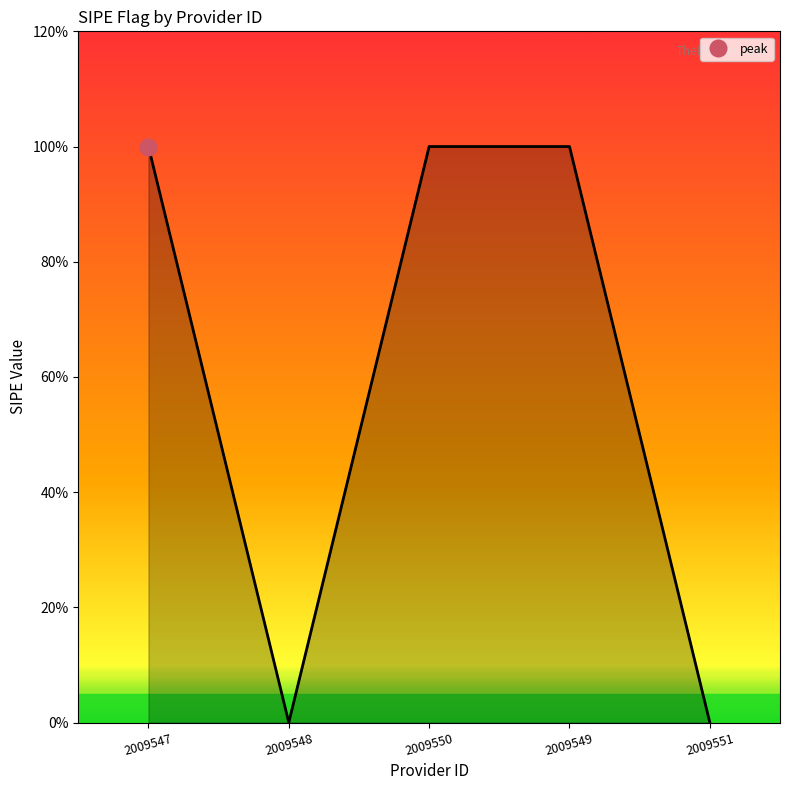

What is the change in value from 2009549 to 2009551?

-1